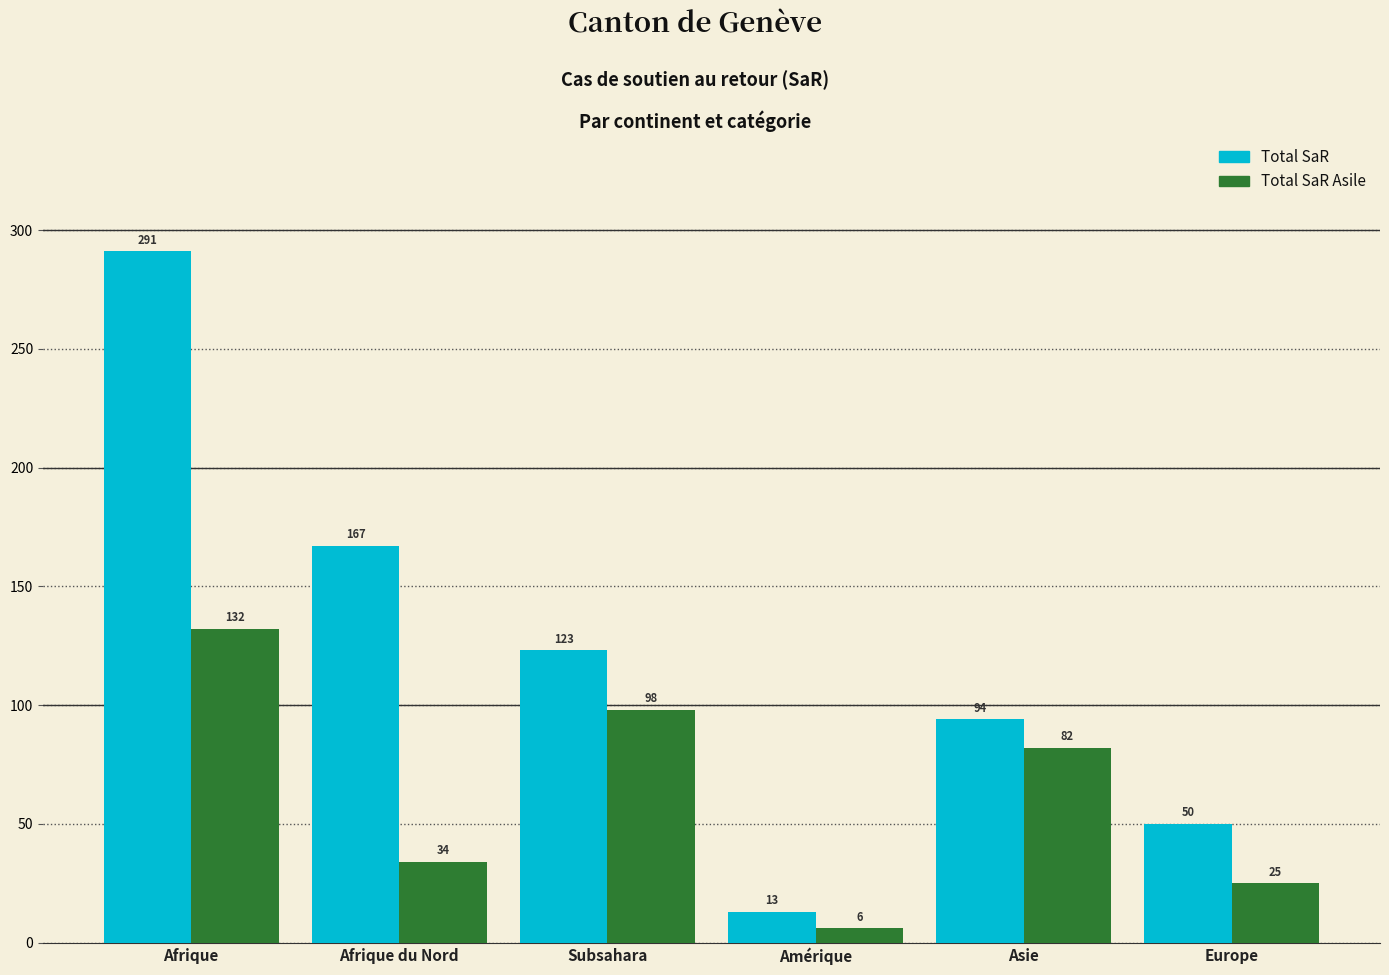

Rank the series by their maximum value, from lowest to highest.

Total SaR Asile, Total SaR